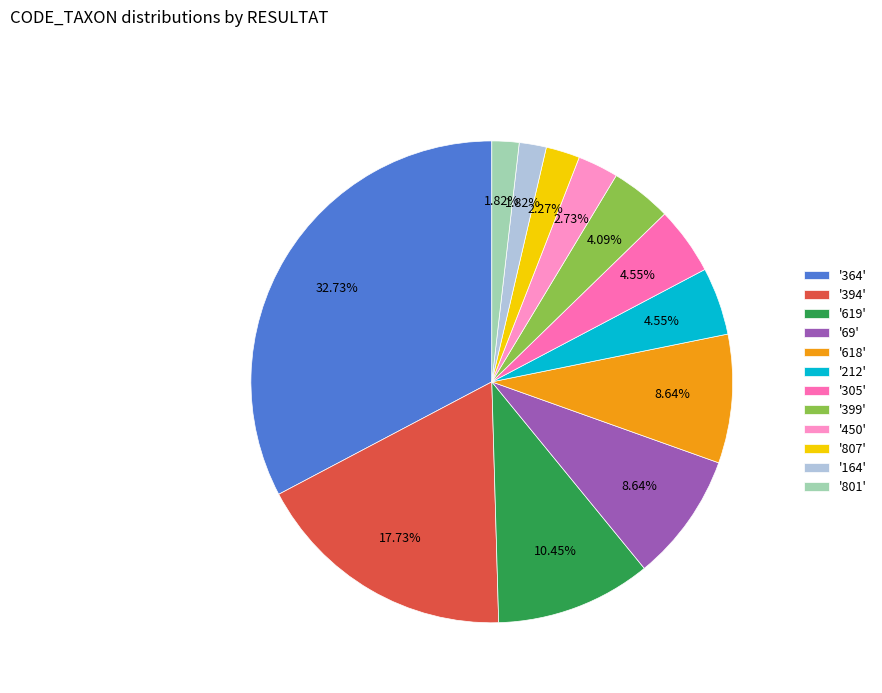

Does any single category account for the majority?

No